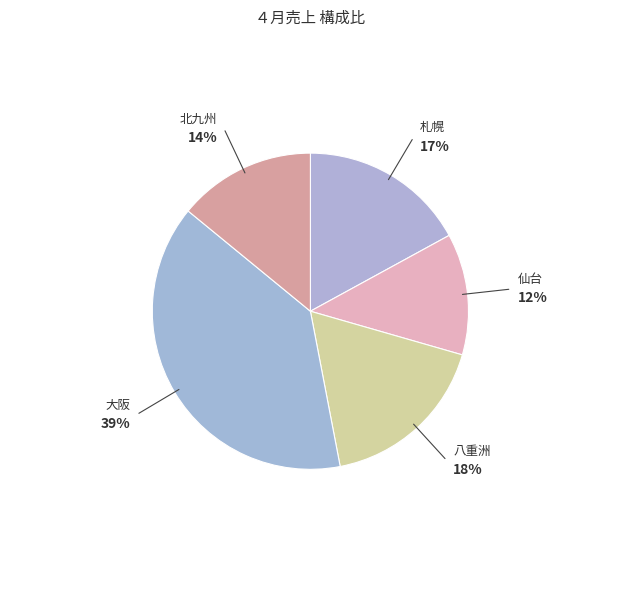

What is the largest slice in the pie chart?

大阪